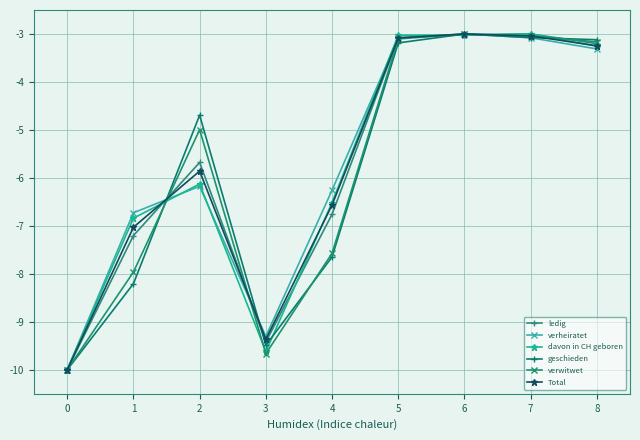

Between 1 and 4, which series saw the biggest shift?

geschieden